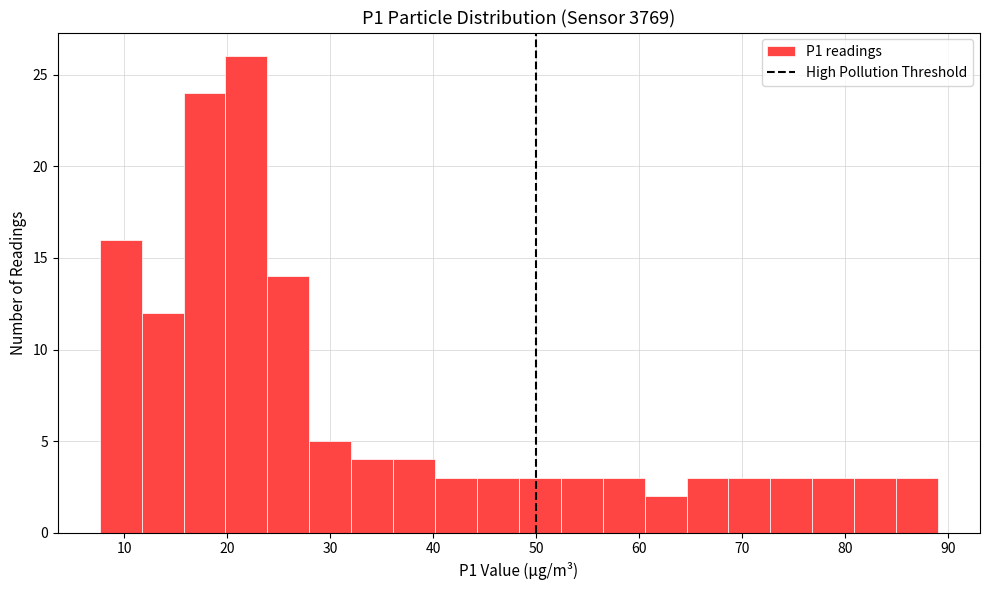

Reading left to right, list every bar in this chart as the range it spans on the x-axis followed by its height. Neither the bar edges nor the heights are printed on the chart, so give them approximately, as read against the axes.

8 to 12: 16
12 to 16: 12
16 to 20: 24
20 to 24: 26
24 to 28: 14
28 to 32: 5
32 to 36: 4
36 to 40: 4
40 to 44: 3
44 to 48: 3
48 to 52: 3
52 to 56: 3
56 to 61: 3
61 to 65: 2
65 to 69: 3
69 to 73: 3
73 to 77: 3
77 to 81: 3
81 to 85: 3
85 to 89: 3